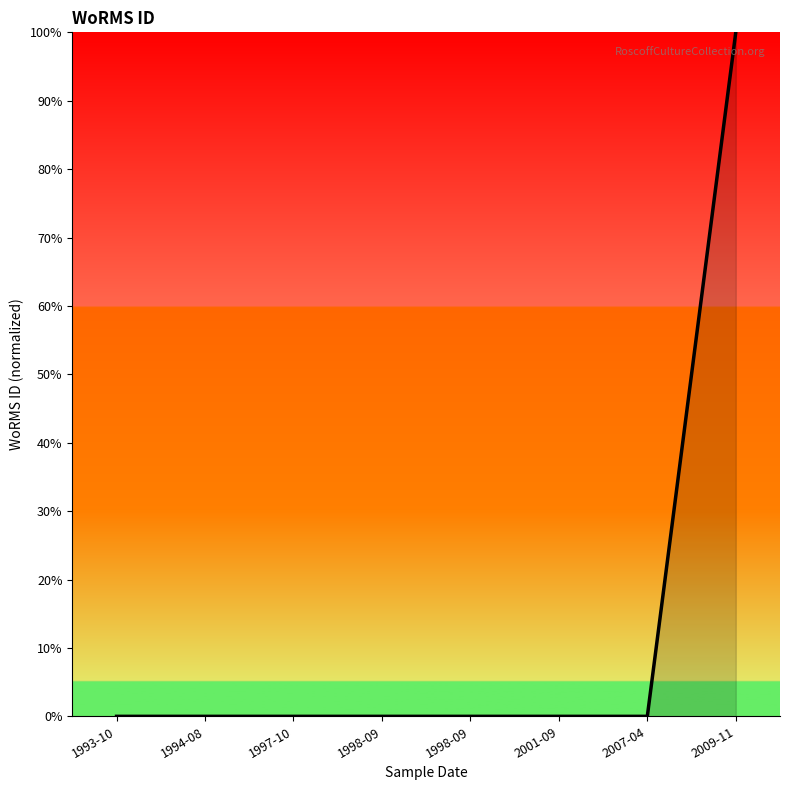

The chart shows a value of 52.0 at 2009-11. True or false?

False